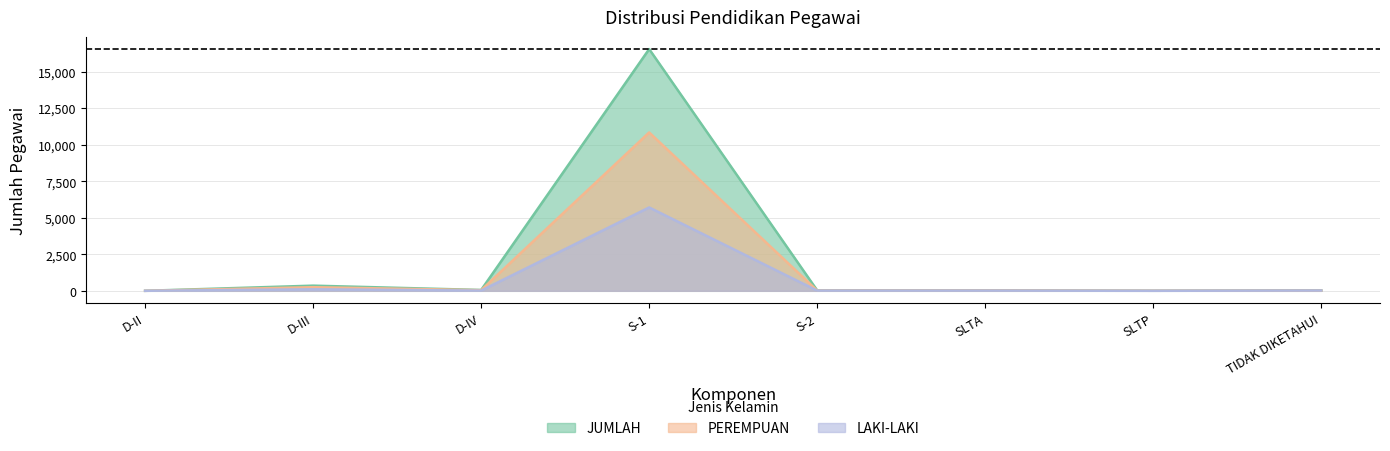

Where is the first local maximum for LAKI-LAKI?

D-III